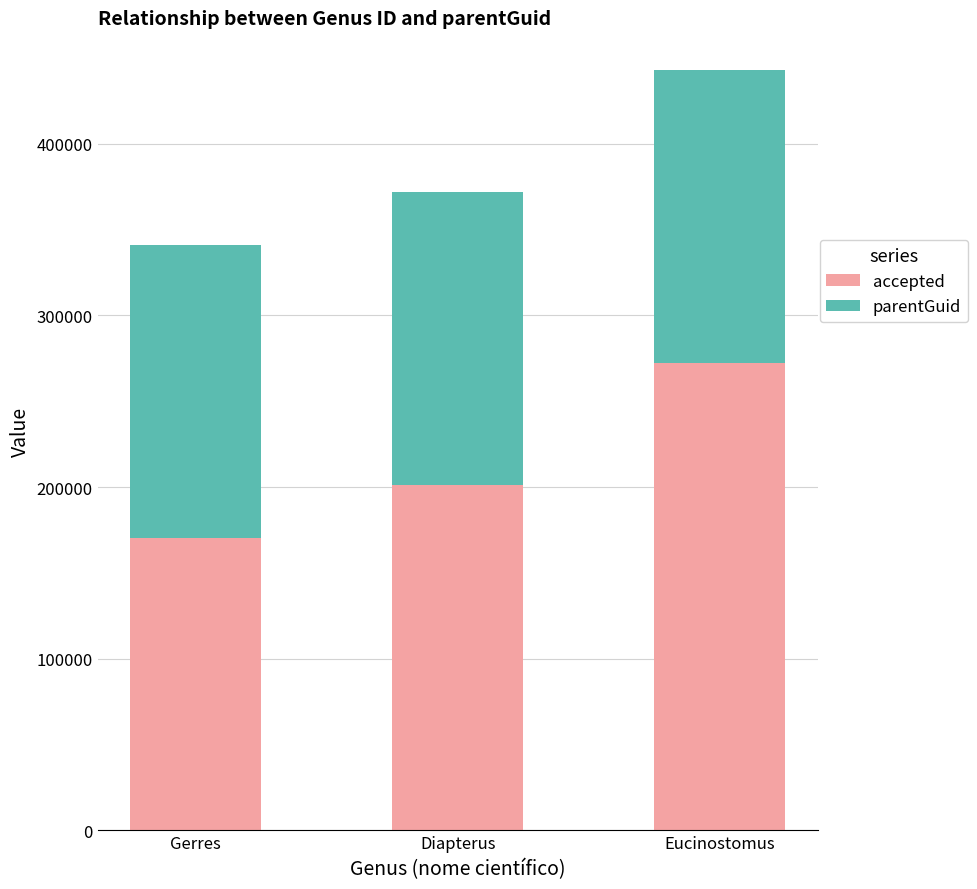

What is the highest value of the accepted series?

272212